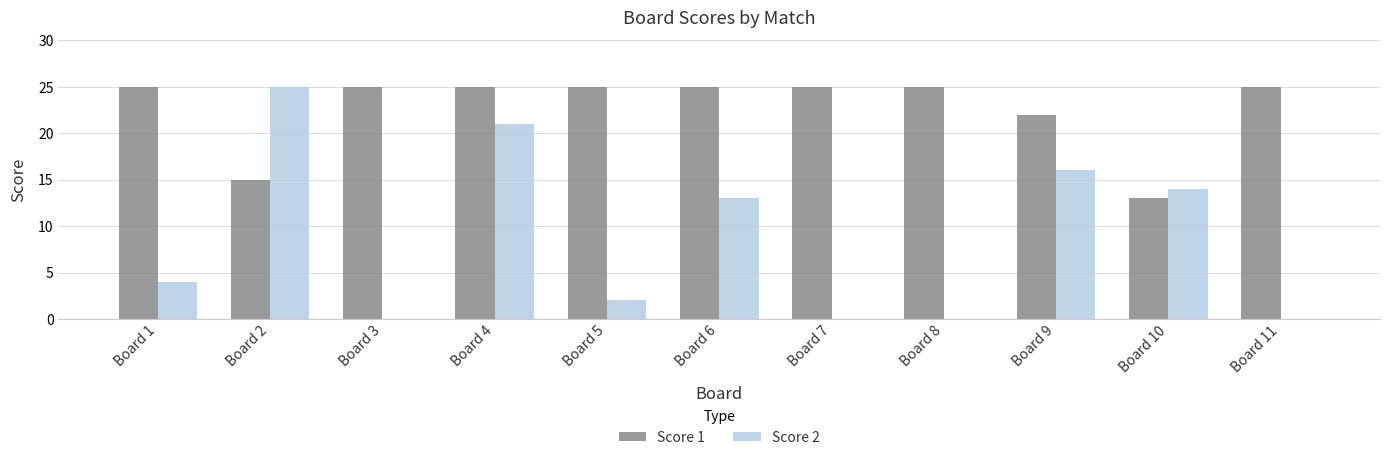

Reading left to right, list all the values displayed in this chart.

Score 1: 25	15	25	25	25	25	25	25	22	13	25
Score 2: 4	25	0	21	2	13	0	0	16	14	0